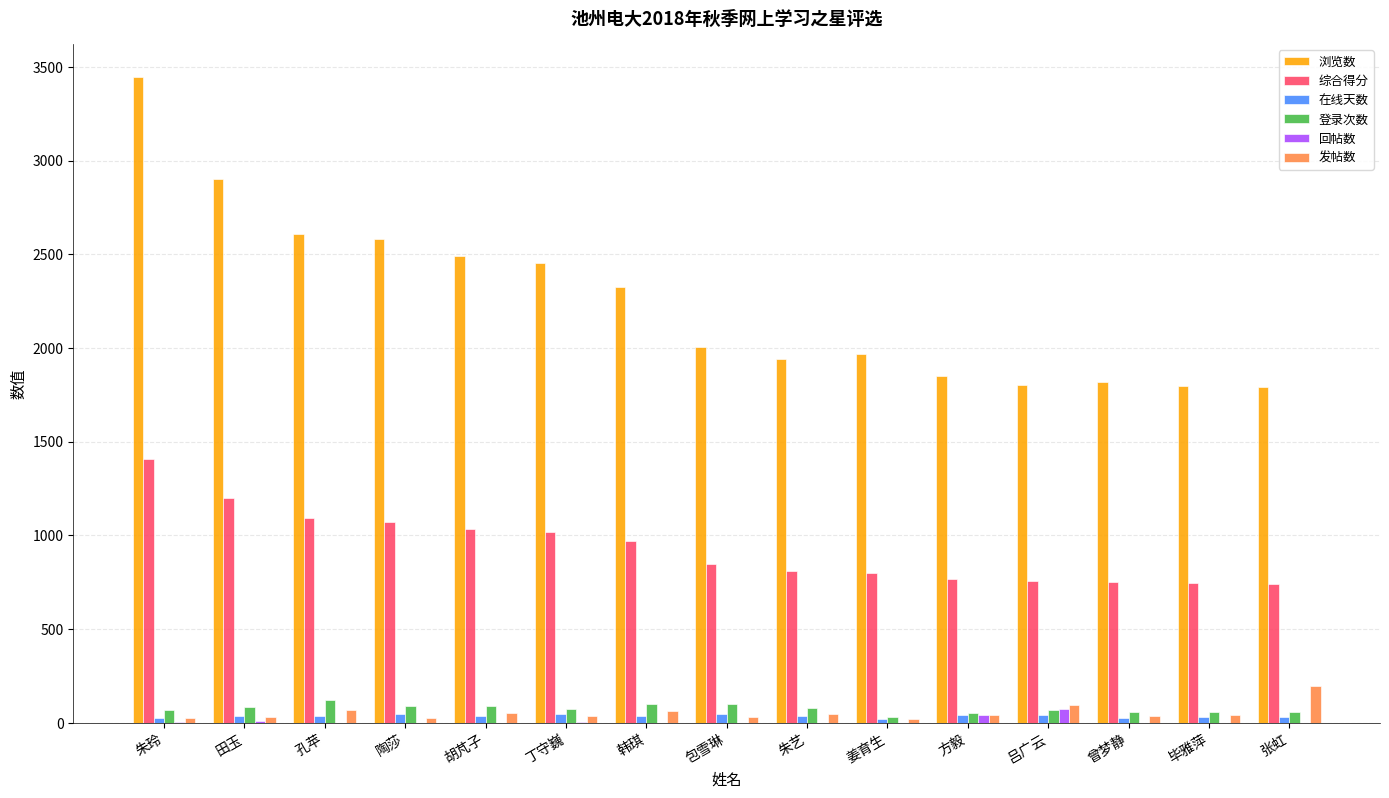

True or false: 综合得分 has a value of 742.4 at 张虹.

True